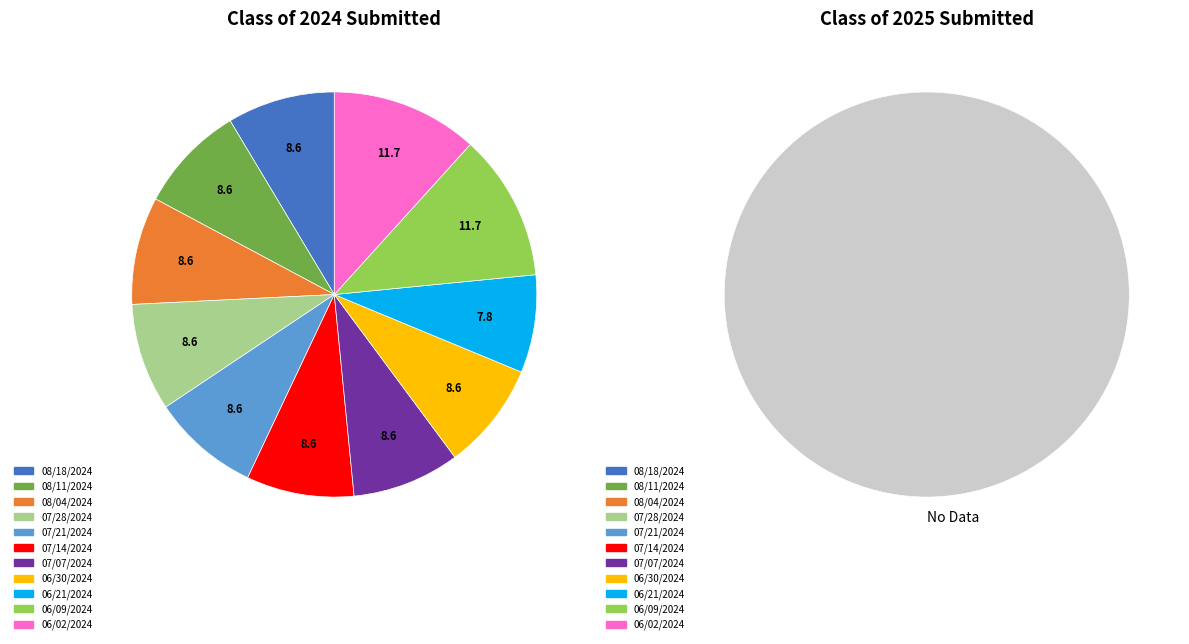

What percentage is the 06/30/2024 slice, to the nearest percent?

9%